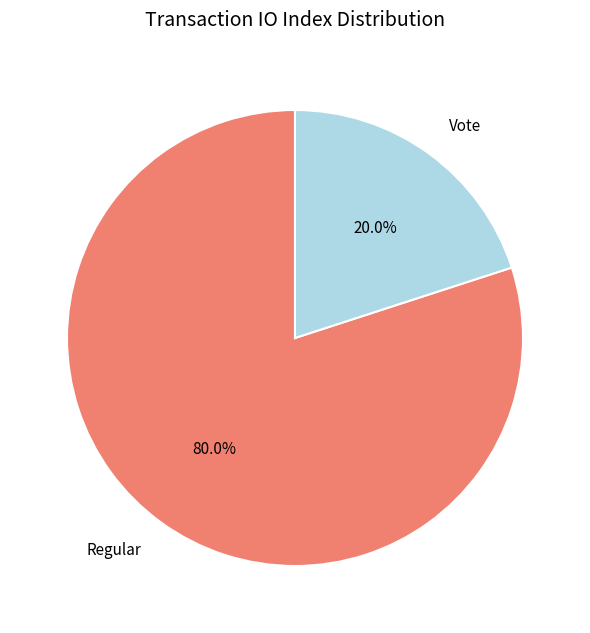

To the nearest percent, what percentage of the pie is Regular?

80%